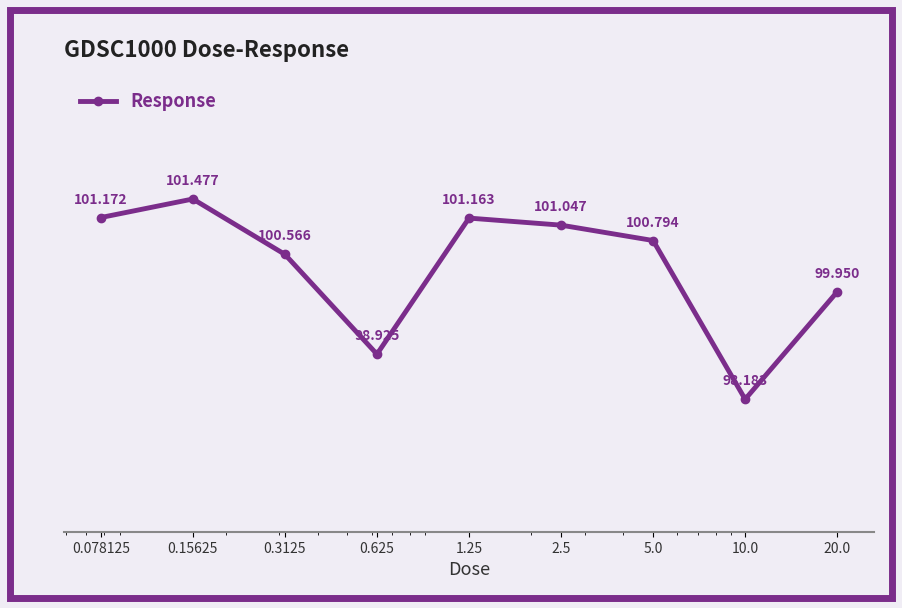

Count the number of categories in the chart.

9